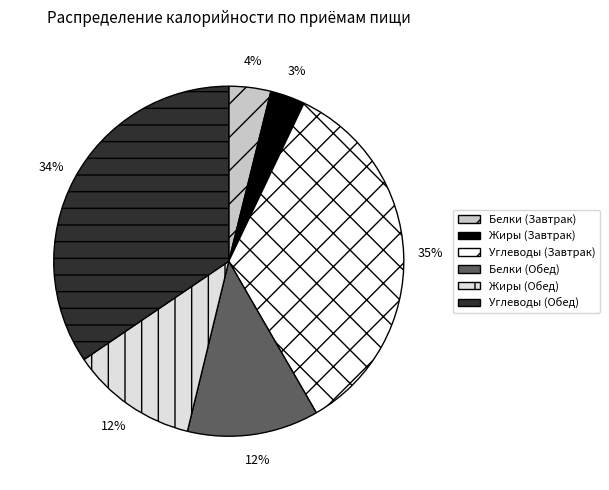

Does any single category account for the majority?

No